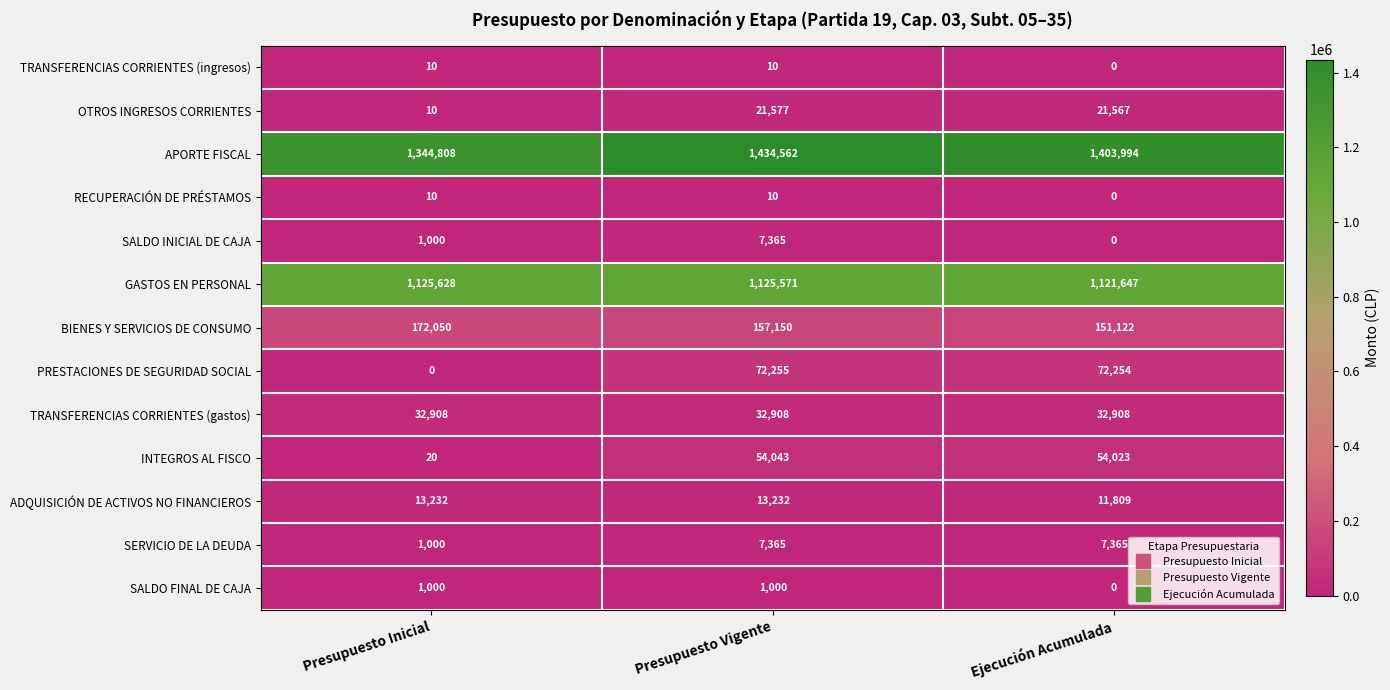

True or false: SALDO FINAL DE CAJA has a value of 0 at Ejecución Acumulada.

True